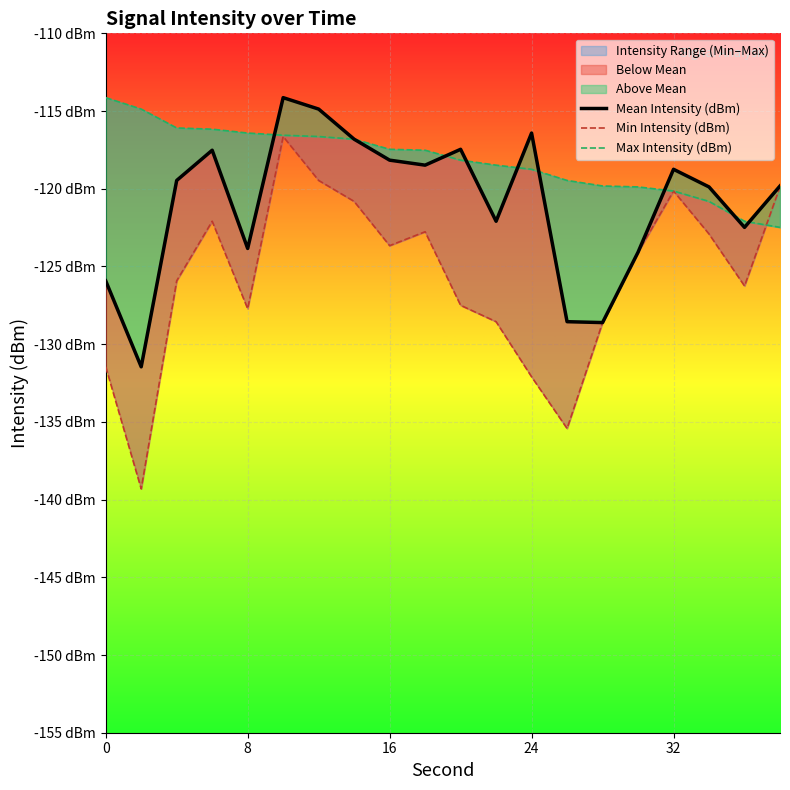

What is the lowest value of the Min Intensity (dBm) series?

-139.3